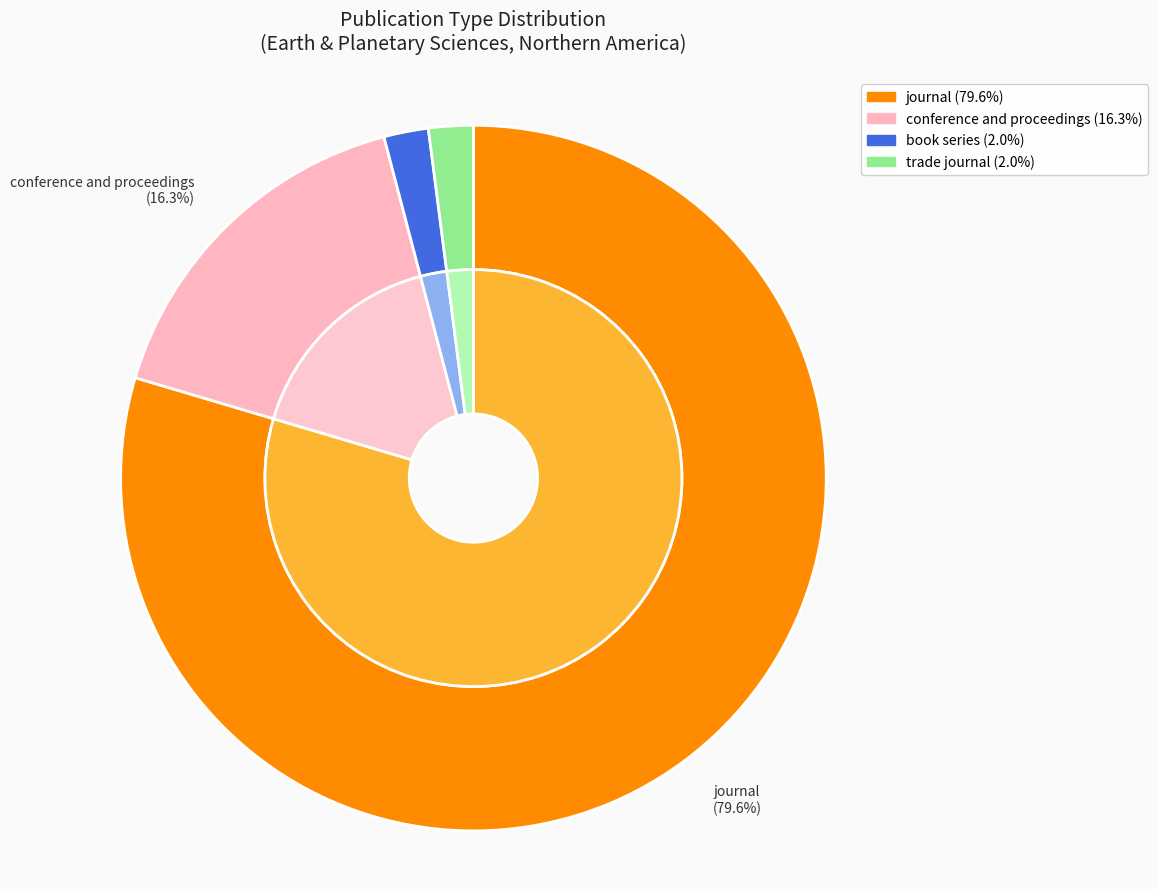

Which slice is the smallest?

book series